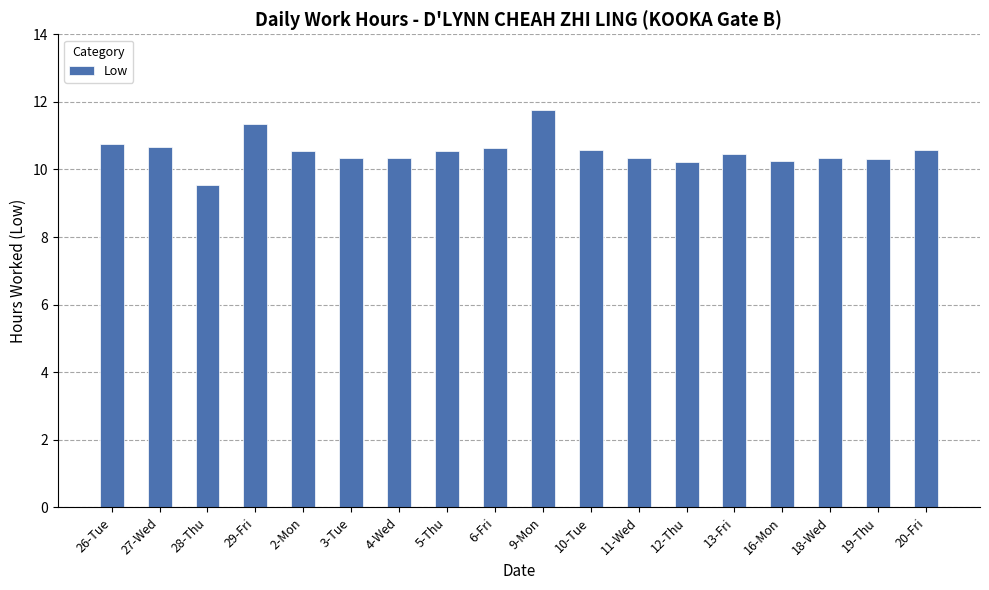

Which category has the lowest value across all series?

28-Thu